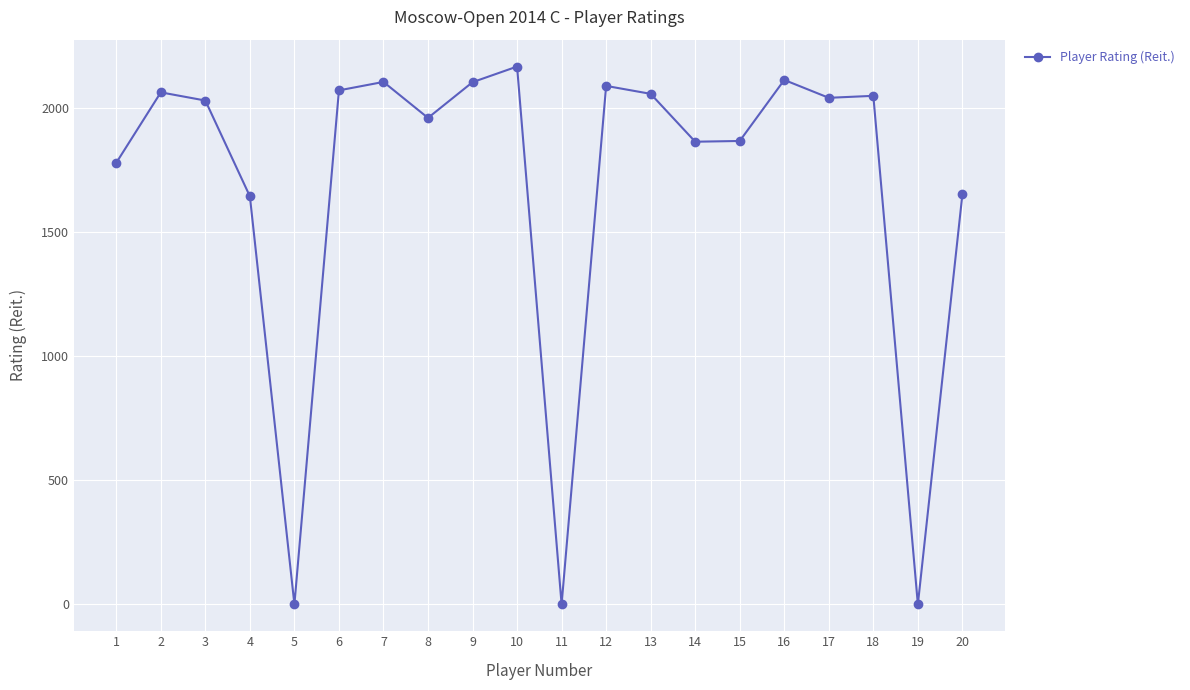

What is the ratio of the value at 15 to the value at 16?

0.9